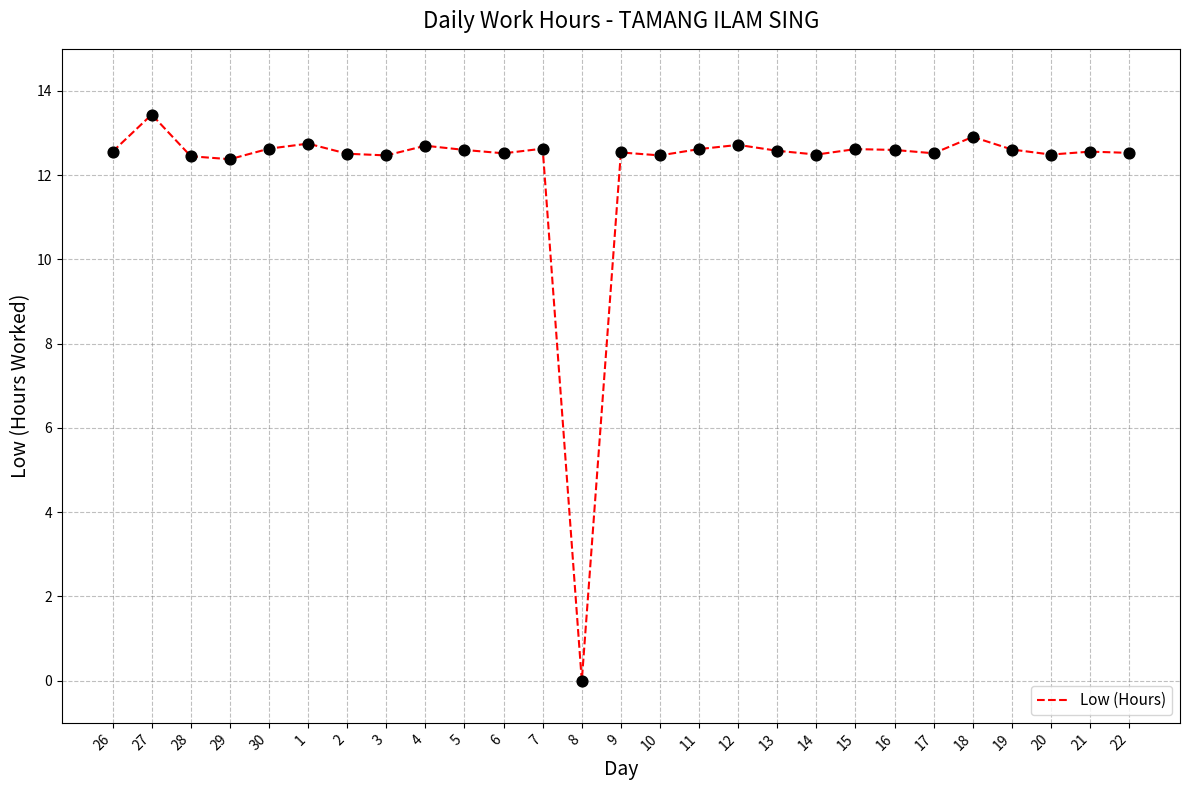

What is the ratio of the value at 17 to the value at 1?

1.0